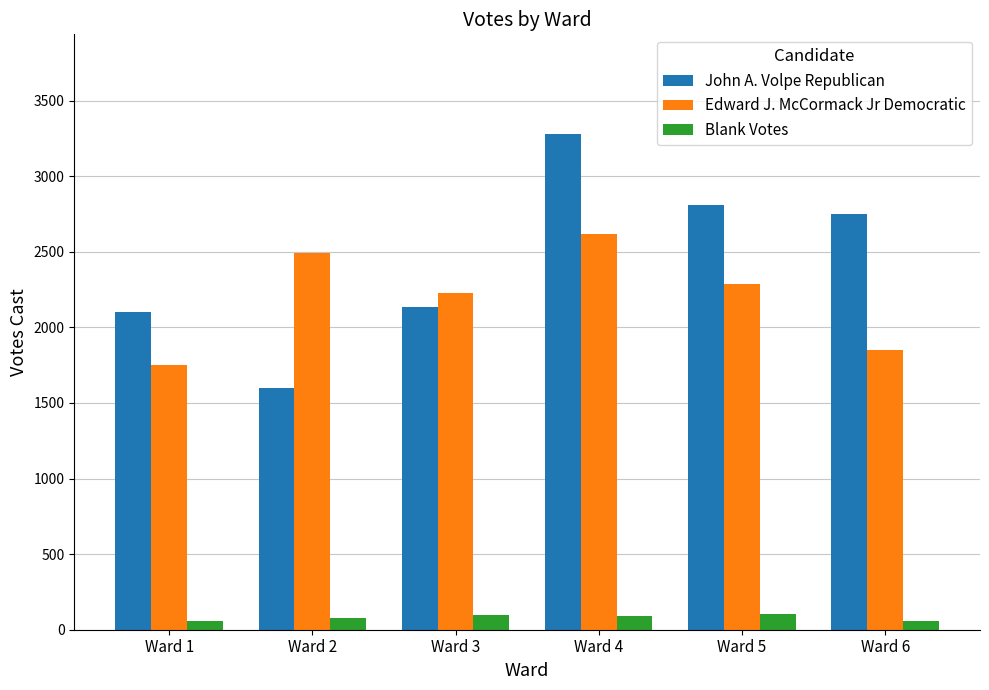

What is the sum of the Blank Votes values at Ward 1 and Ward 5?

161